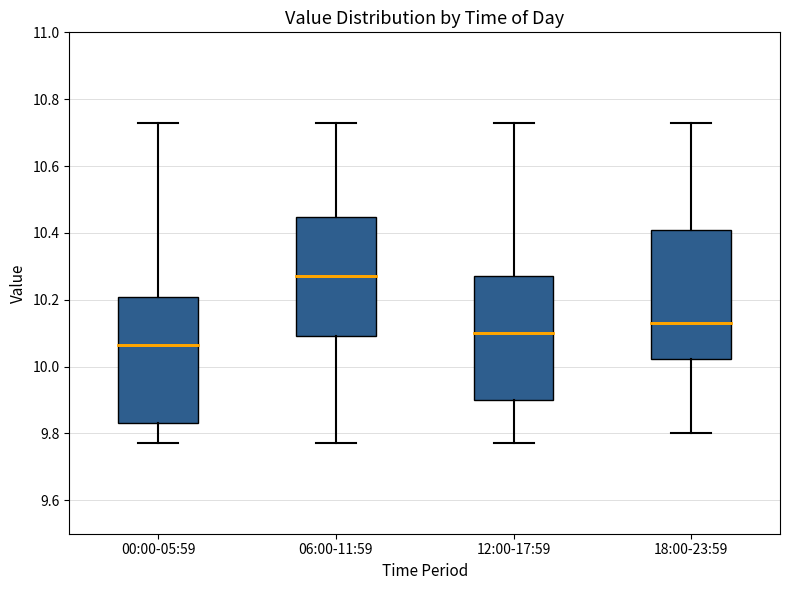

Which box has the lowest median line?

00:00-05:59